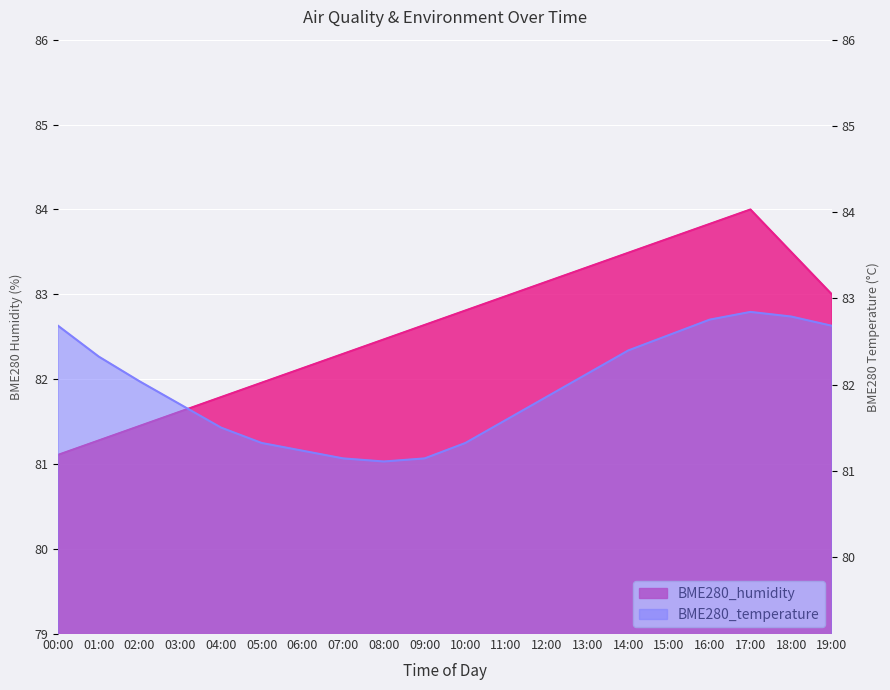

At which label is BME280_humidity closest to 82?

05:00